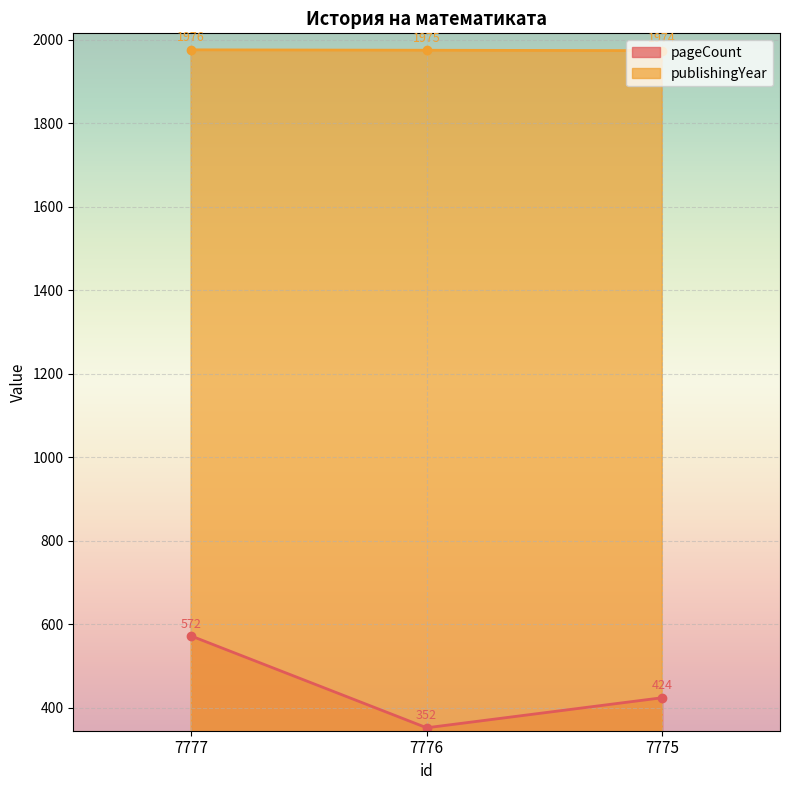

True or false: pageCount has a value of 424 at 7775.

True